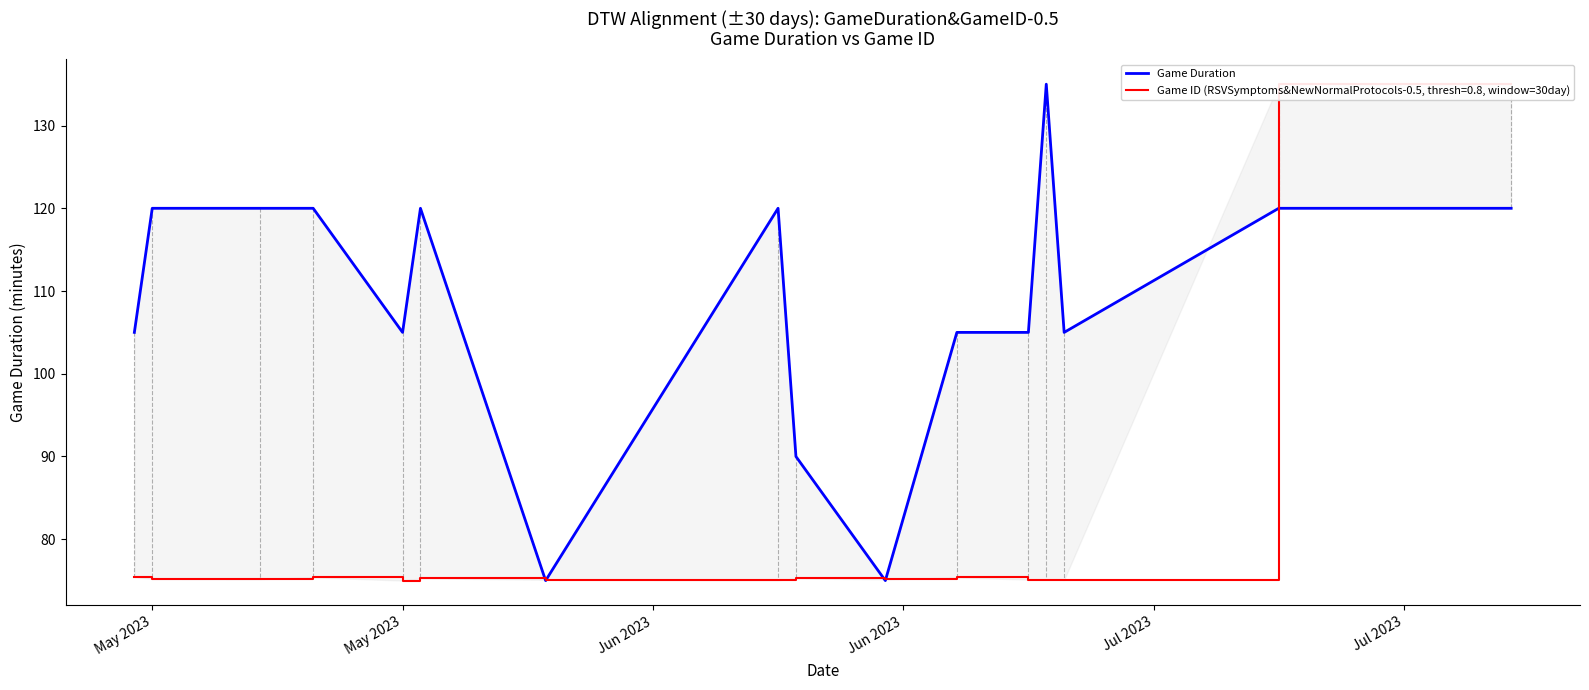

What is the average value?

109